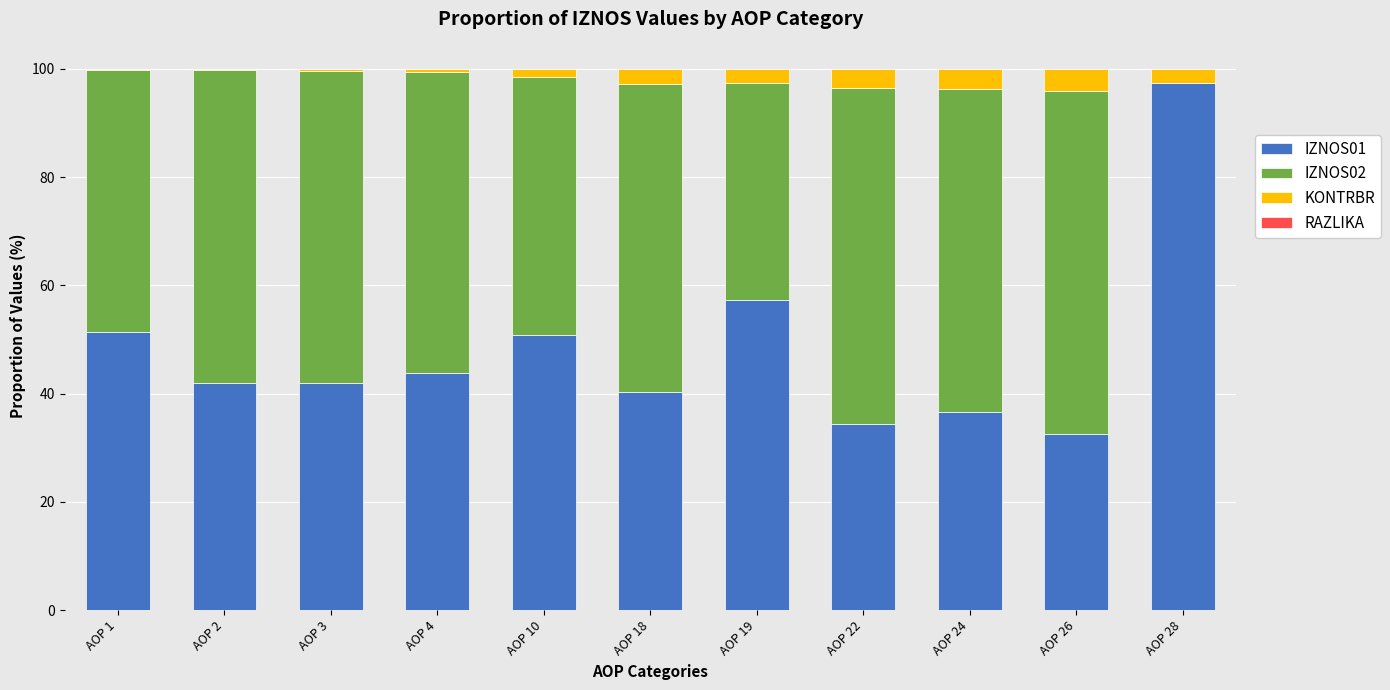

What is the maximum value for IZNOS01?

97.3